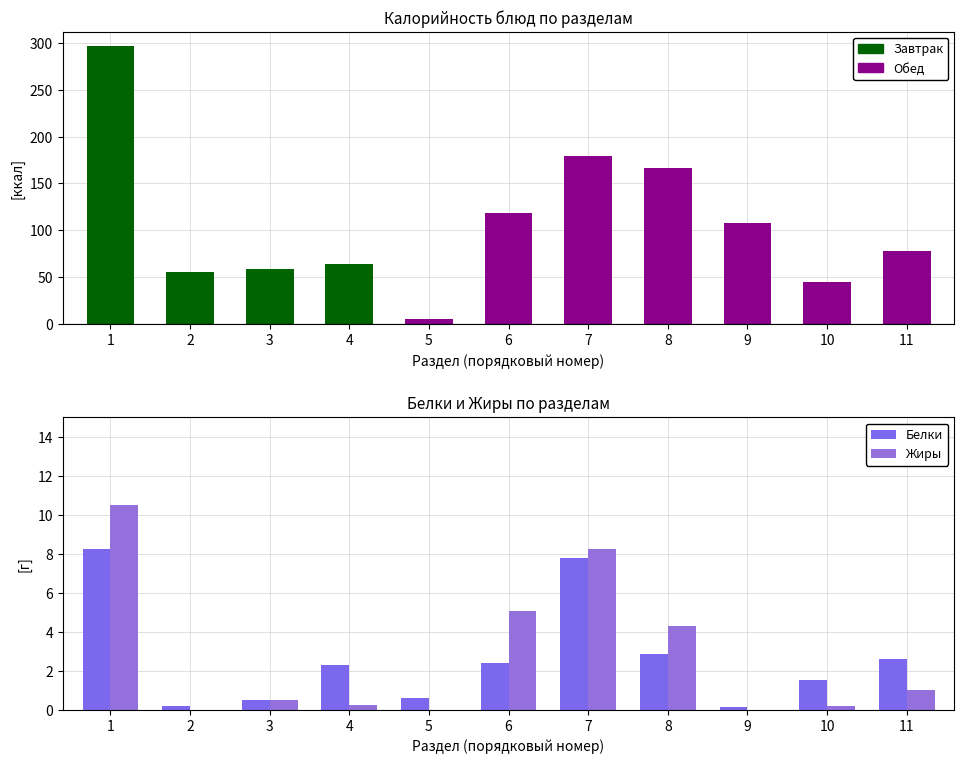

Which series changed the most between 2 and 6?

Жиры